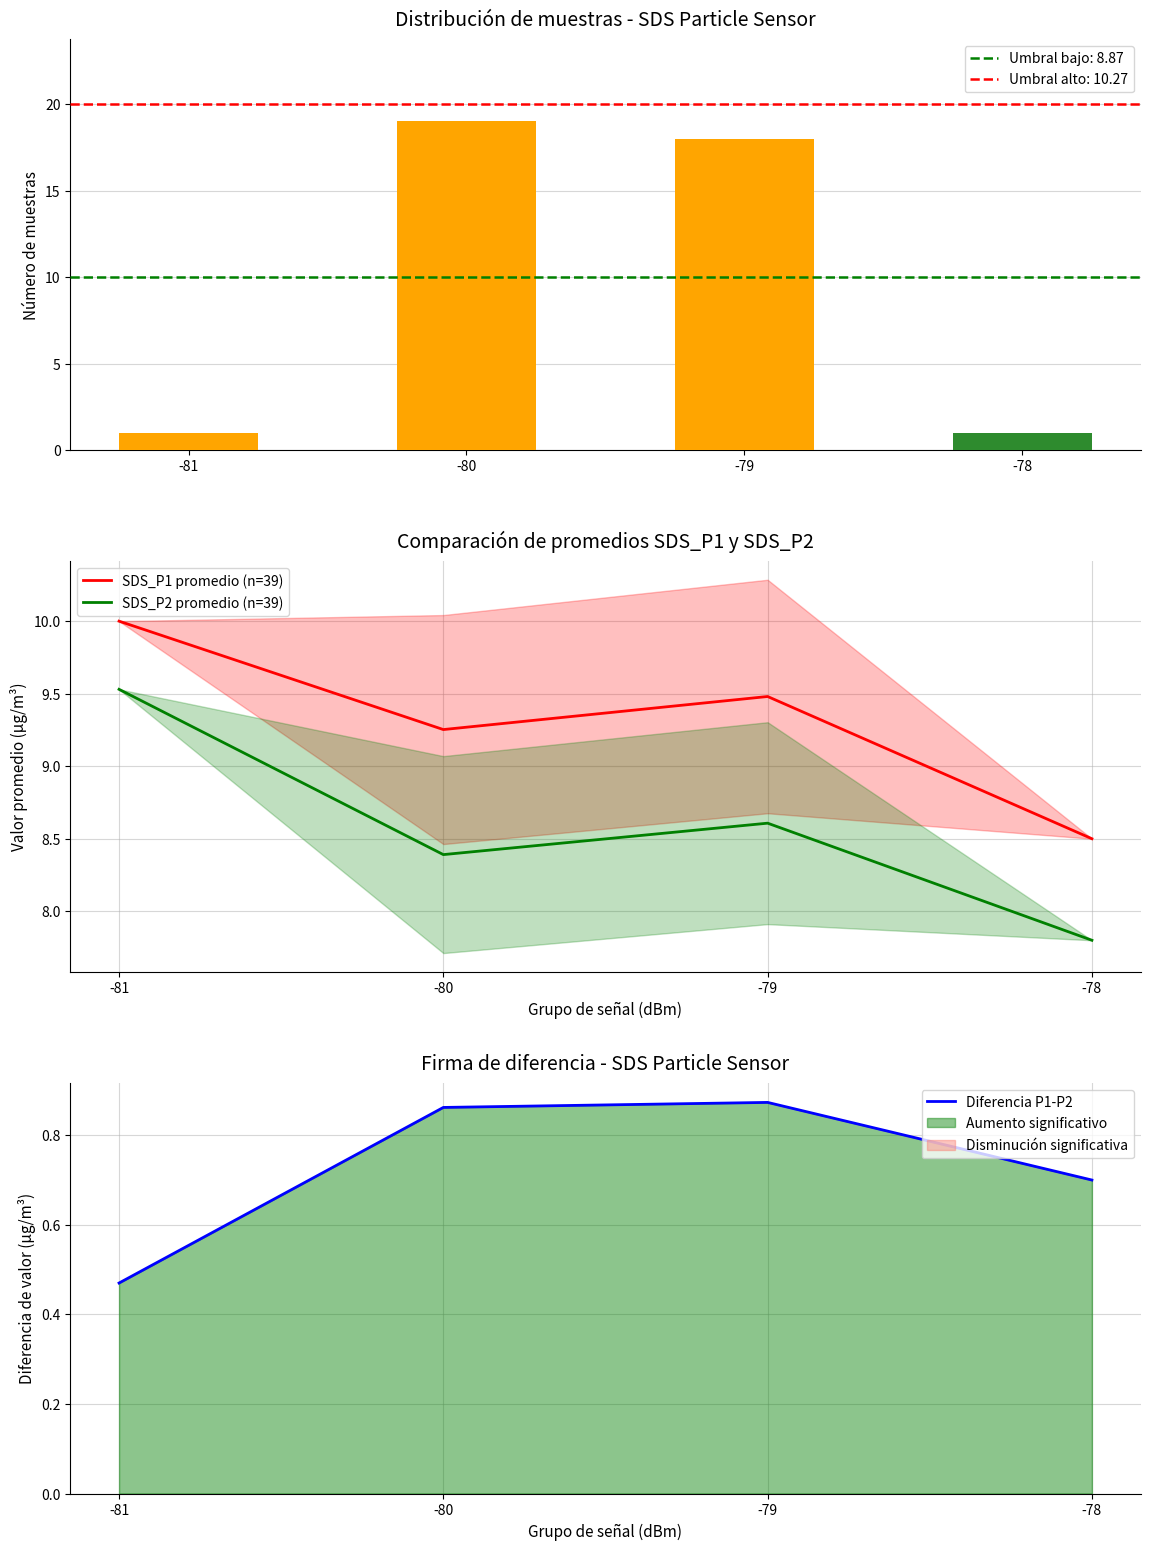

What is the total value across all series at -81?

21.0